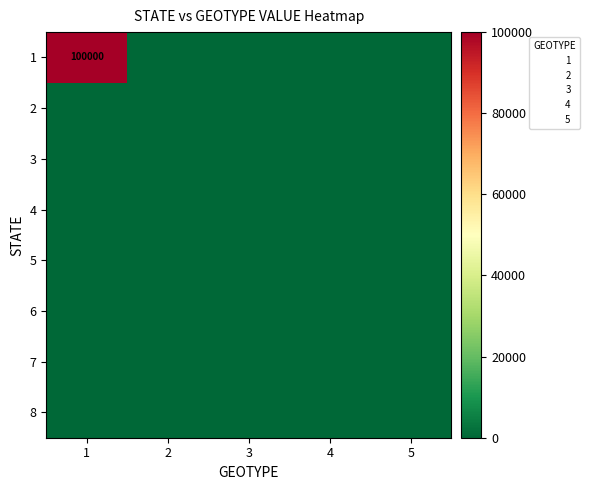

Is it true that 6 equals 0 at 4?

True